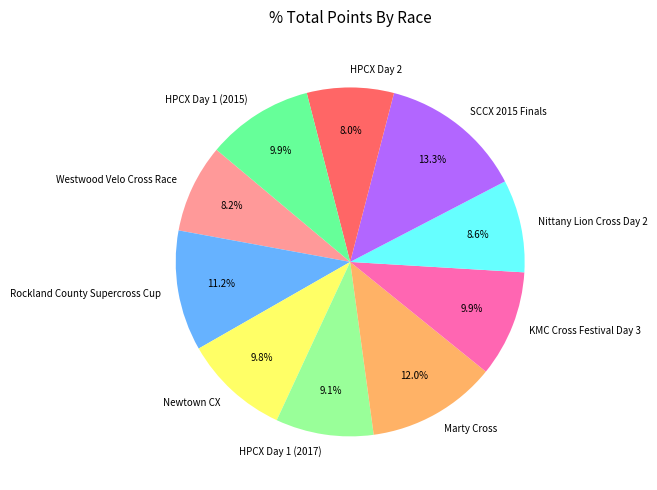

Count the number of slices in the pie.

10